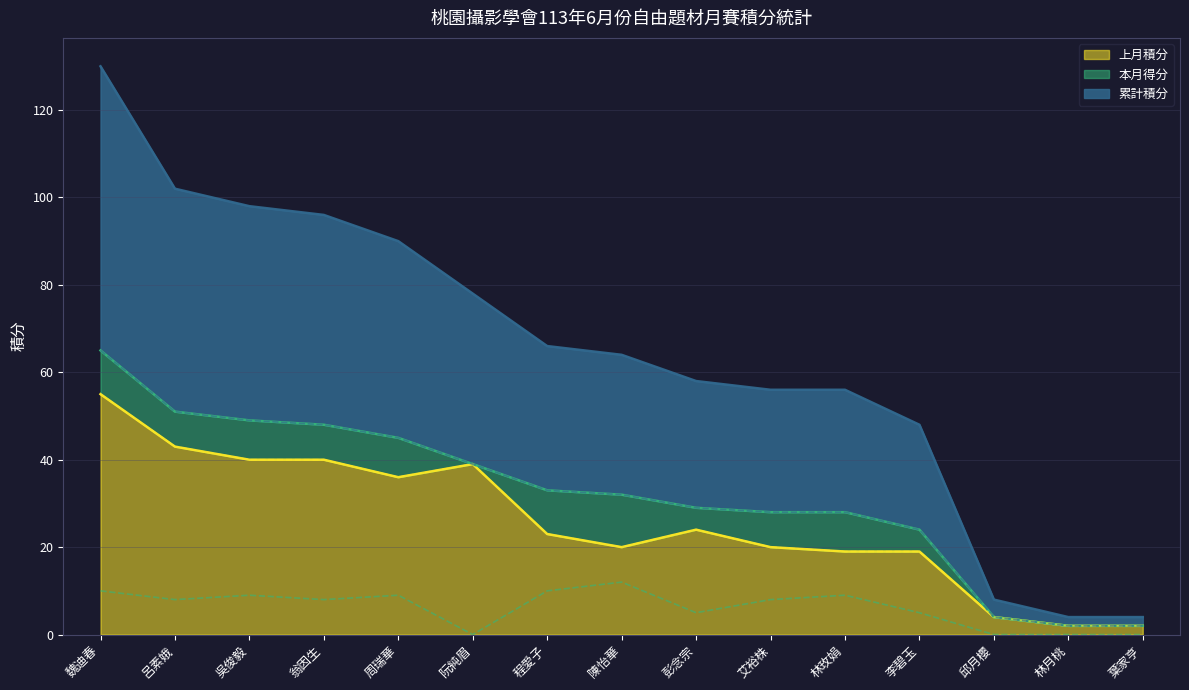

How many values in the 本月得分 series exceed 8?

6